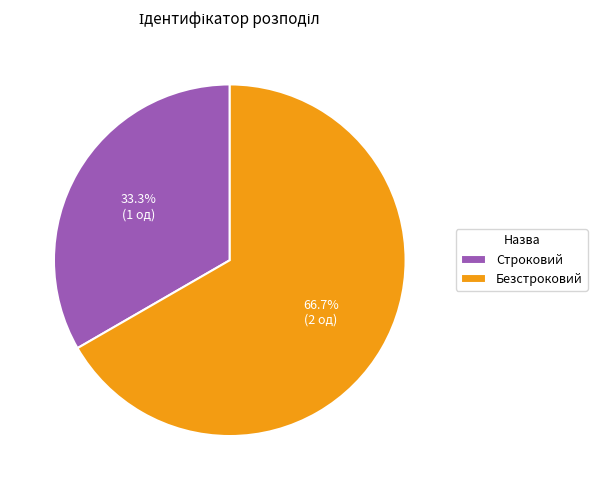

How many segments does this pie chart have?

2